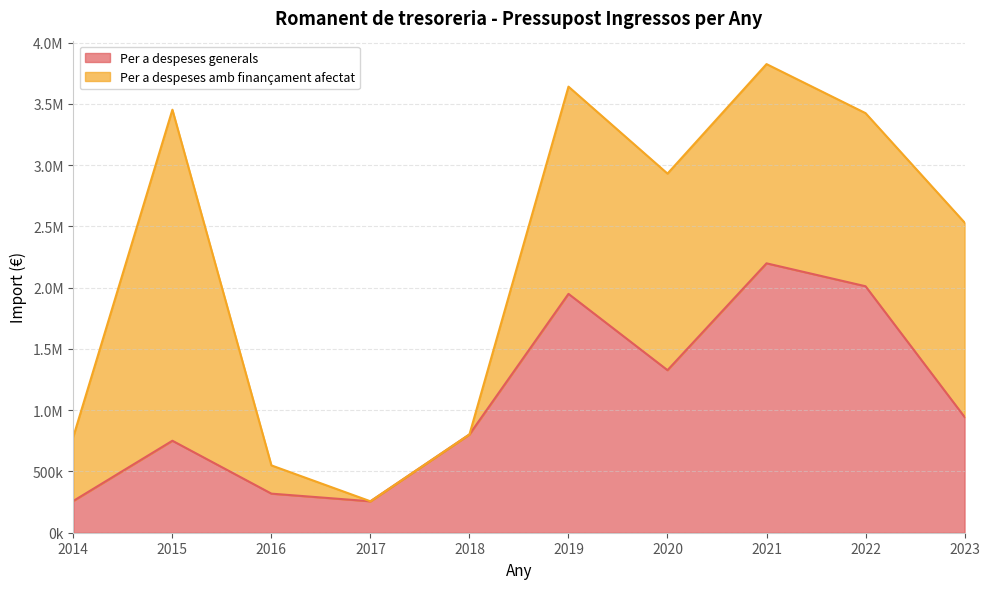

True or false: the data shows 1153289.9 at 2021.

False